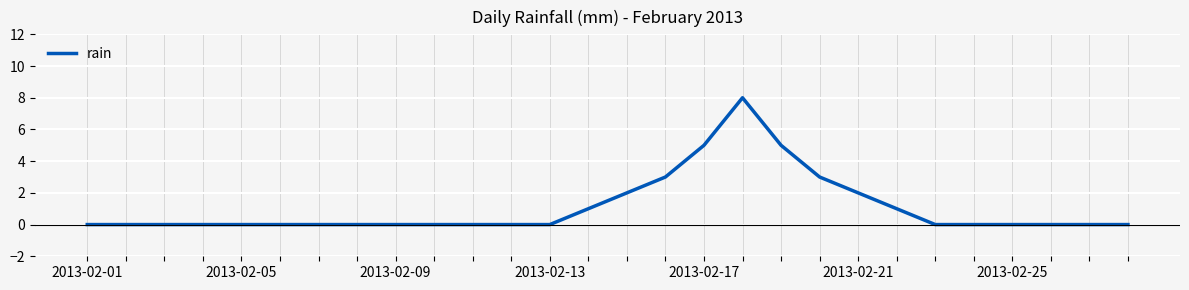

Reading left to right, list all the values displayed in this chart.

0	0	0	0	0	0	0	0	0	0	0	0	0	1	2	3	5	8	5	3	2	1	0	0	0	0	0	0